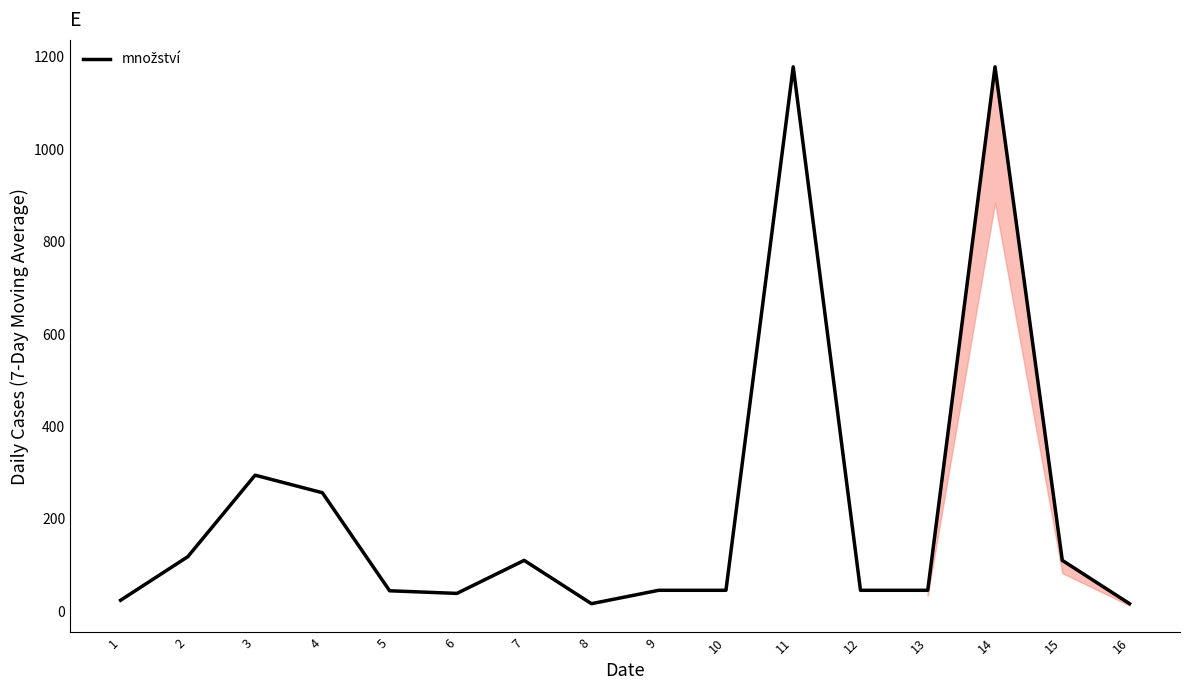

What is the difference between the maximum and minimum values?

1162.5